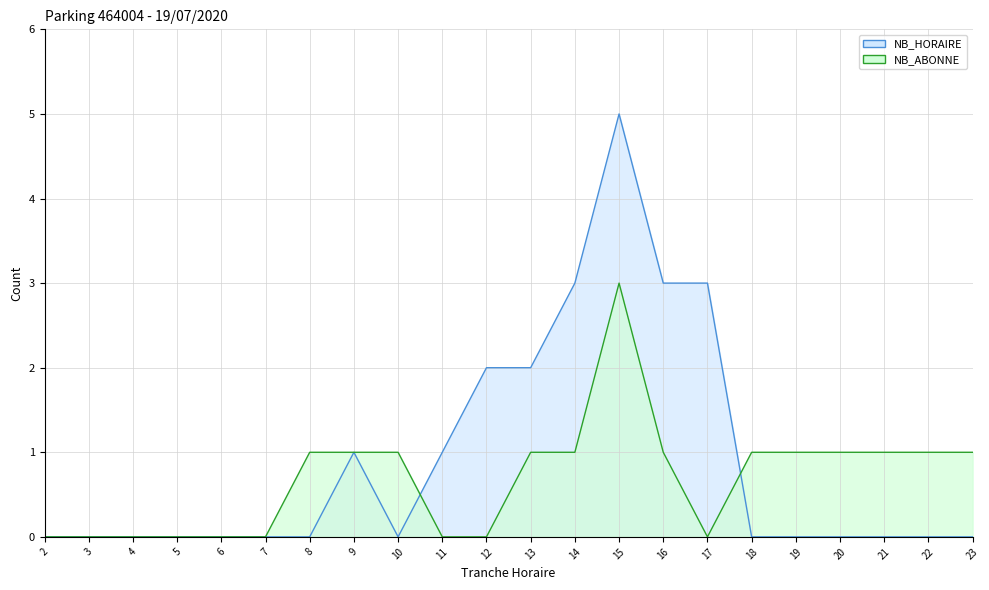

At which label is NB_HORAIRE closest to 2?

12